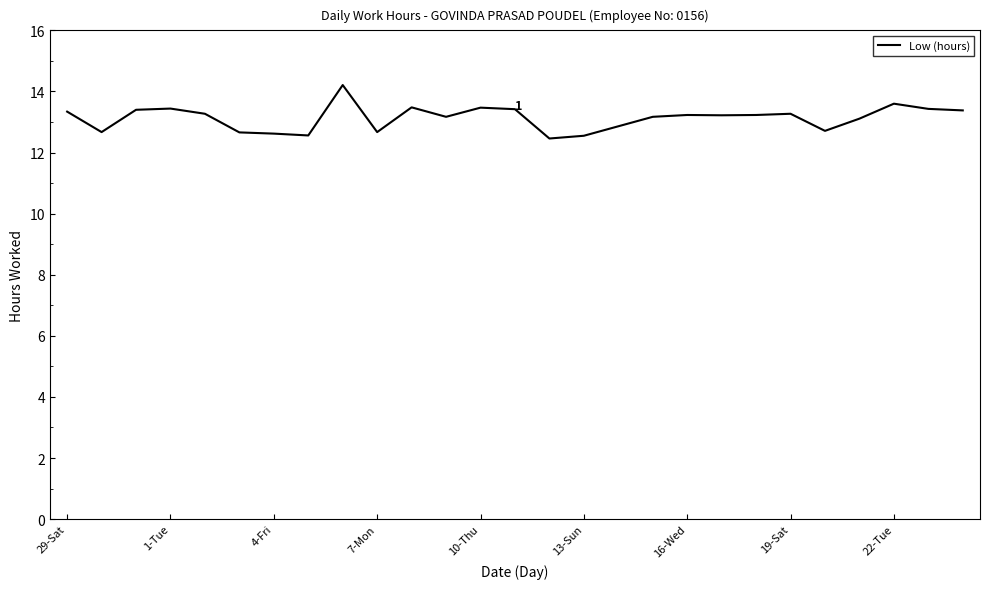

What is the greatest value displayed?

14.2